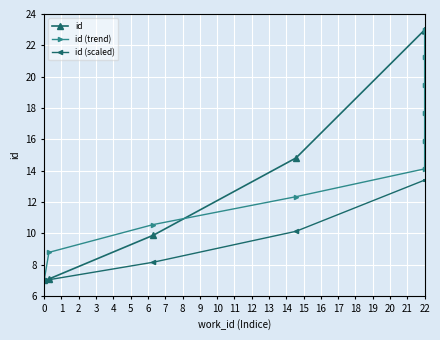

How many data points in id (scaled) are above 13?

6